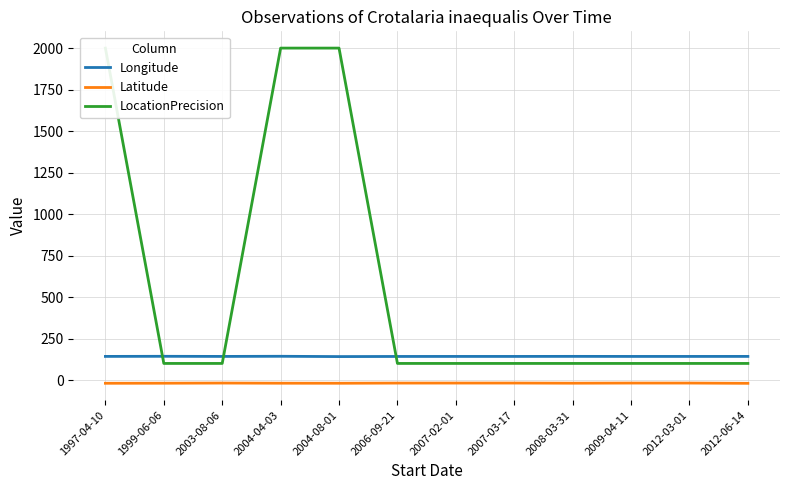

List the series in order of their overall mean, lowest first.

Latitude, Longitude, LocationPrecision